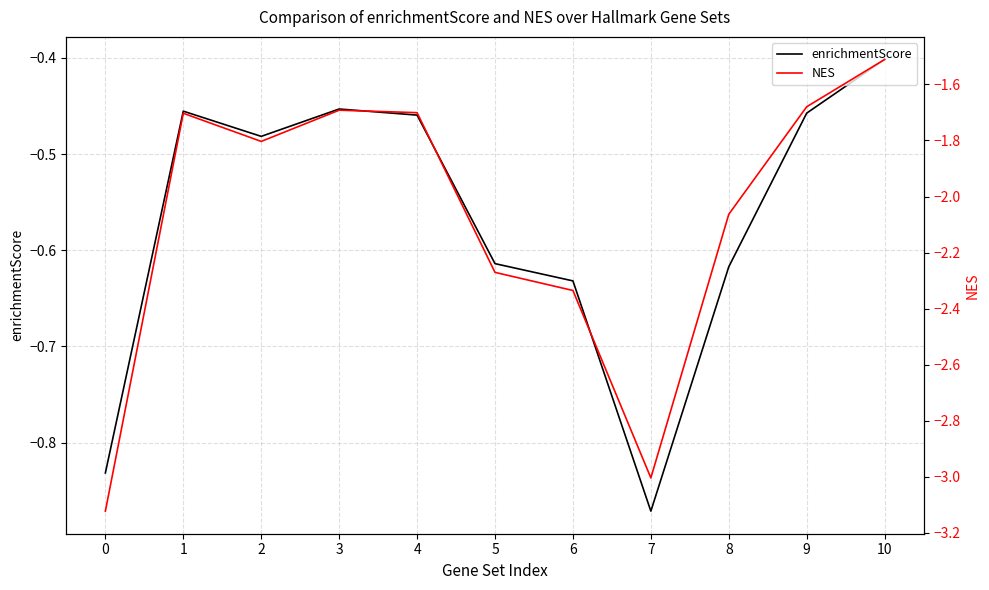

How many series are shown in this chart?

2